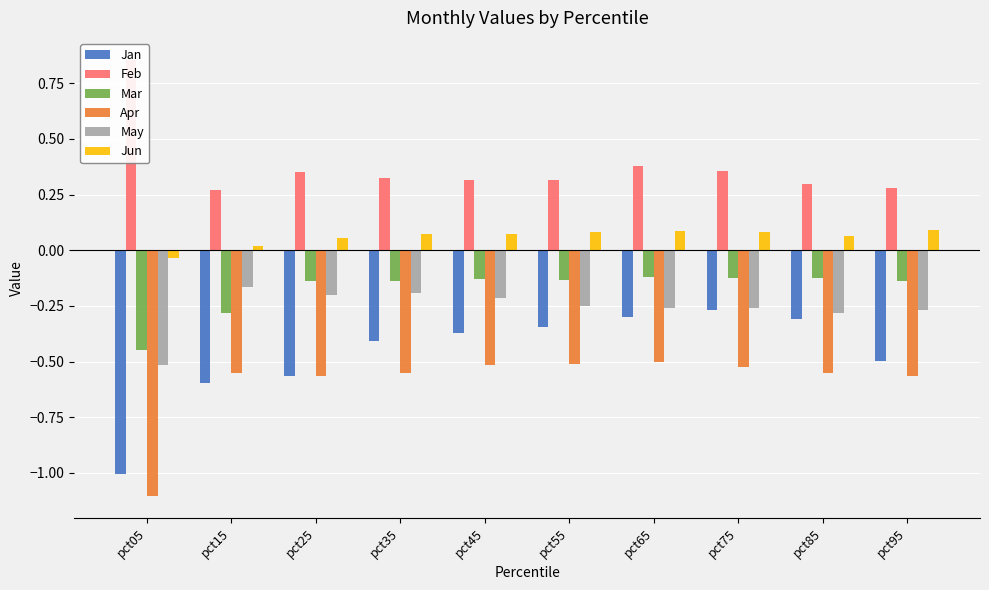

At which category is the sum across all series the highest?

pct65